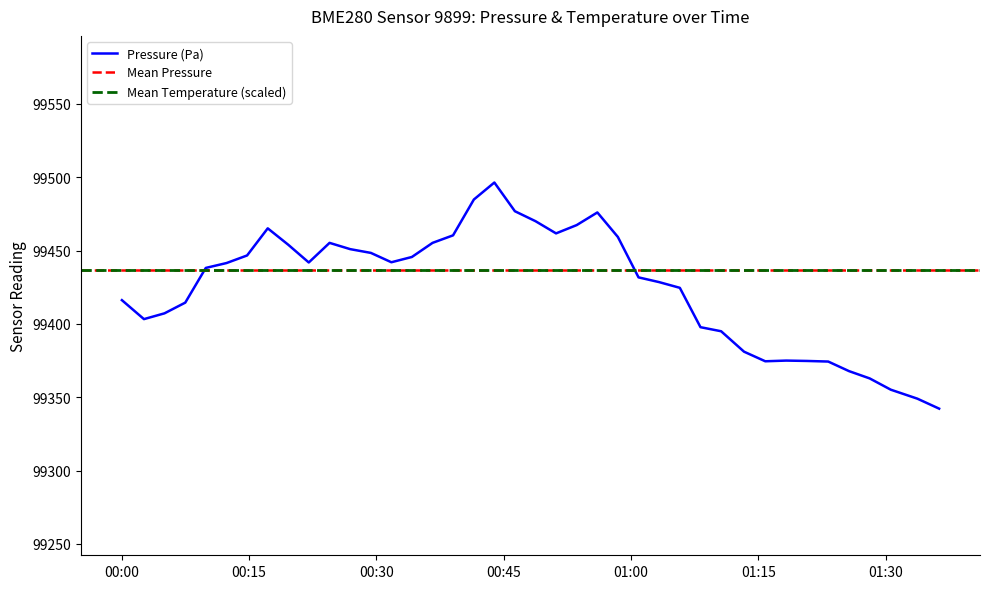

What is the difference between the maximum and minimum values?

154.2